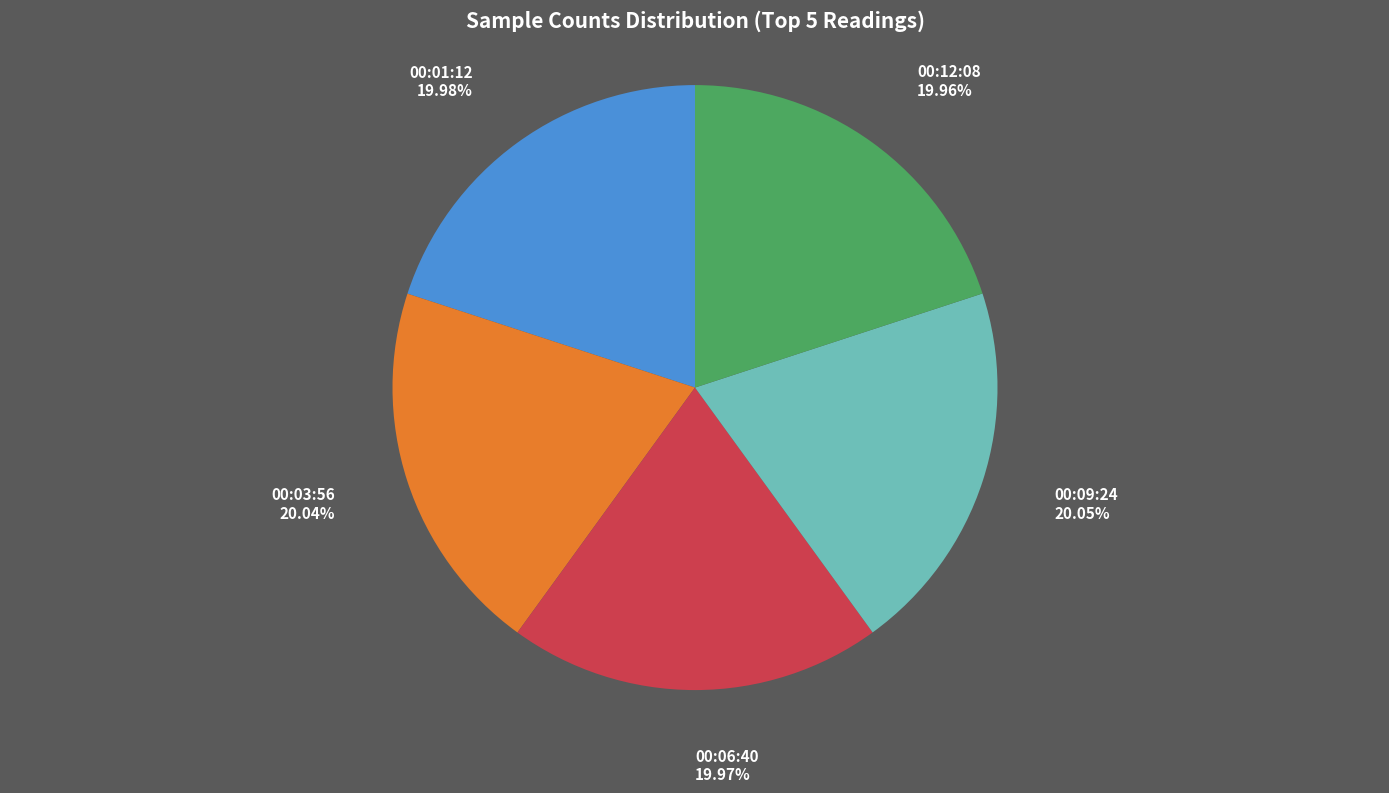

Is there any slice that represents more than half of the pie?

No